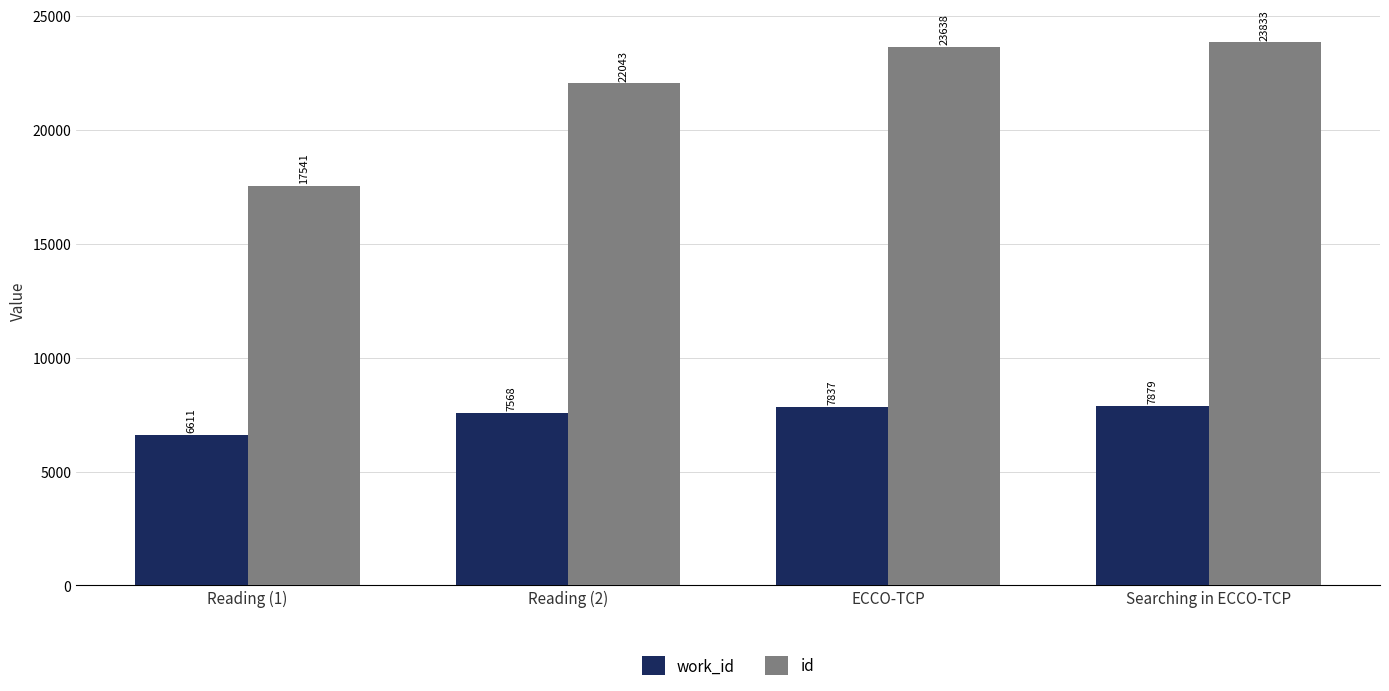

At how many categories does at least one series exceed 7918?

4